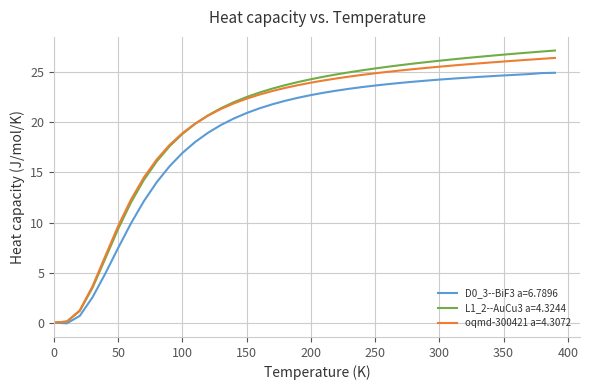

Which series has the largest range (max minus min)?

L1_2--AuCu3 a=4.3244